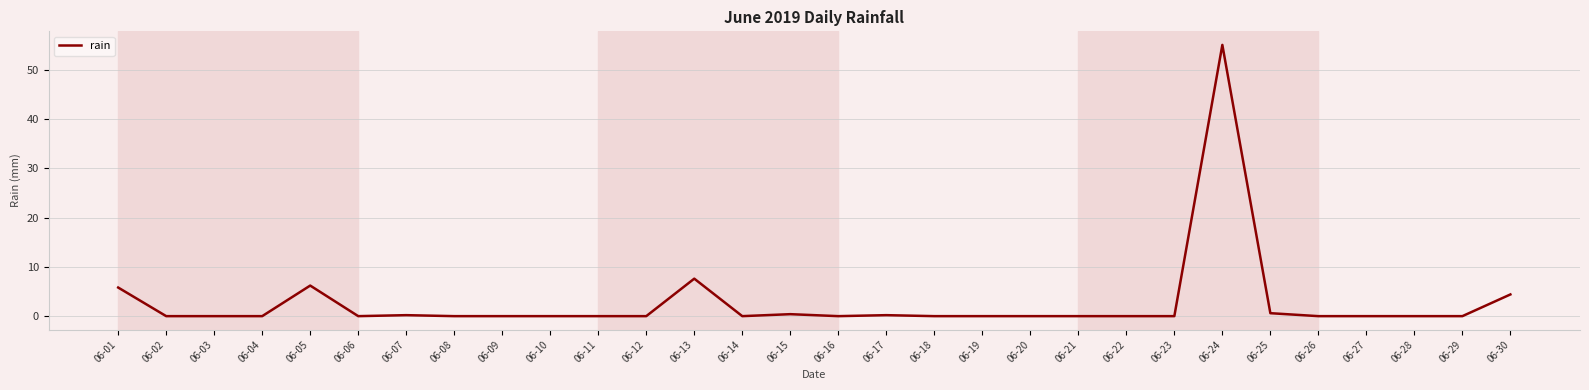

Does the chart display data point markers on the line(s)?

No